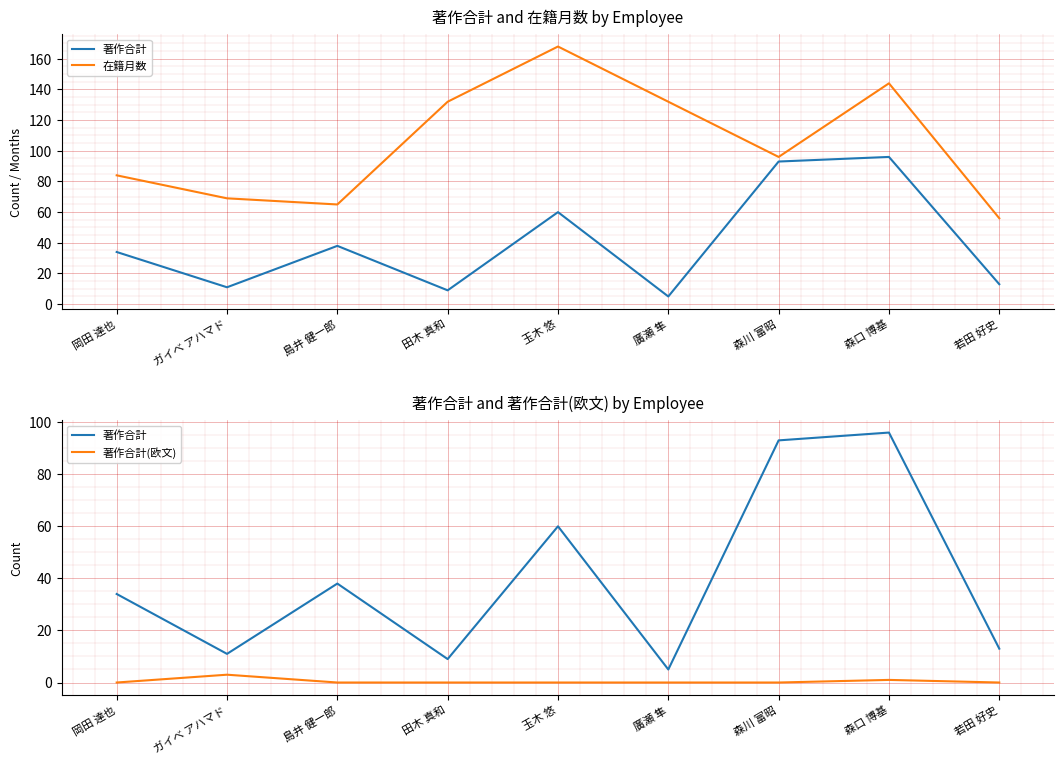

True or false: 著作合計(欧文) and 著作合計 intersect in this chart.

False